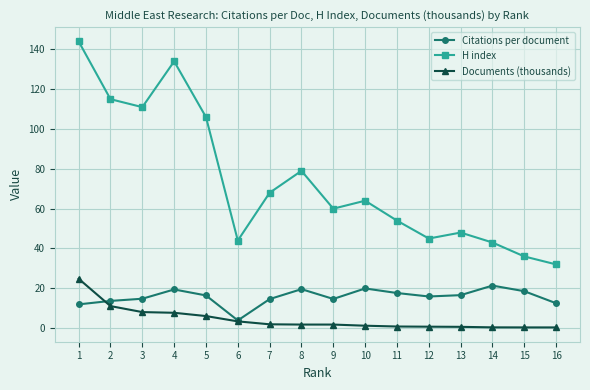

Which series has the largest range (max minus min)?

H index